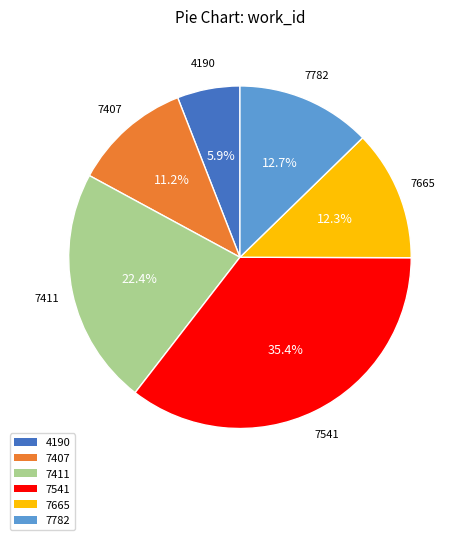

Between 7411 and 7541, which is larger?

7541